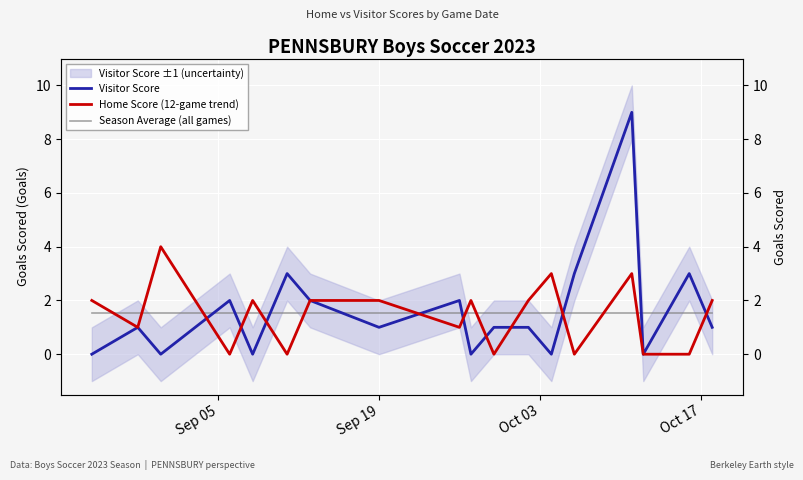

Reading left to right, what are all the values shown in this chart?

Visitor Score: 0.0	1.0	0.0	2.0	0.0	3.0	2.0	1.0	2.0	0.0	1.0	1.0	0.0	3.0	9.0	0.0	3.0	1.0
Home Score (12-game trend): 2.0	1.0	4.0	0.0	2.0	0.0	2.0	2.0	1.0	2.0	0.0	2.0	3.0	0.0	3.0	0.0	0.0	2.0
Season Average (all games): 1.5	1.5	1.5	1.5	1.5	1.5	1.5	1.5	1.5	1.5	1.5	1.5	1.5	1.5	1.5	1.5	1.5	1.5